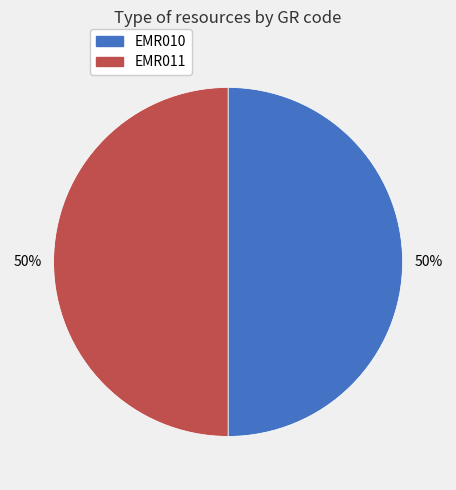

True or false: EMR010 accounts for 56% of the total.

False